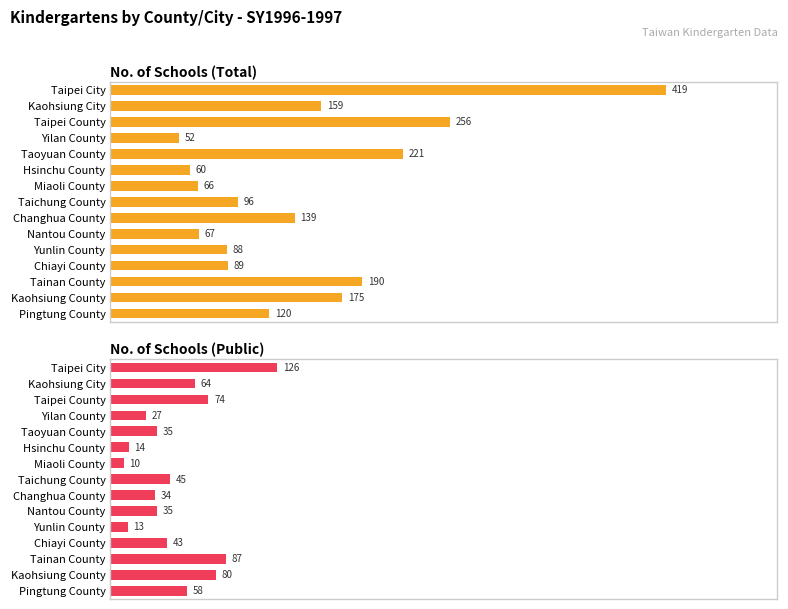

The value of No. of Schools (Public) at Chiayi County is 13.6. True or false?

False